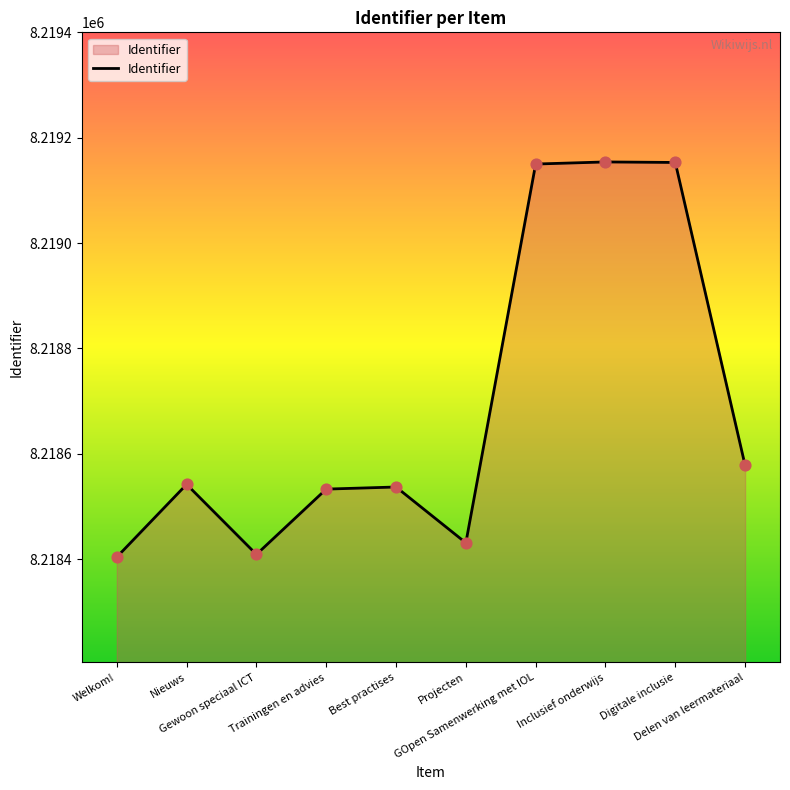

Which has a higher value, Delen van leermateriaal or Gewoon speciaal ICT?

Delen van leermateriaal